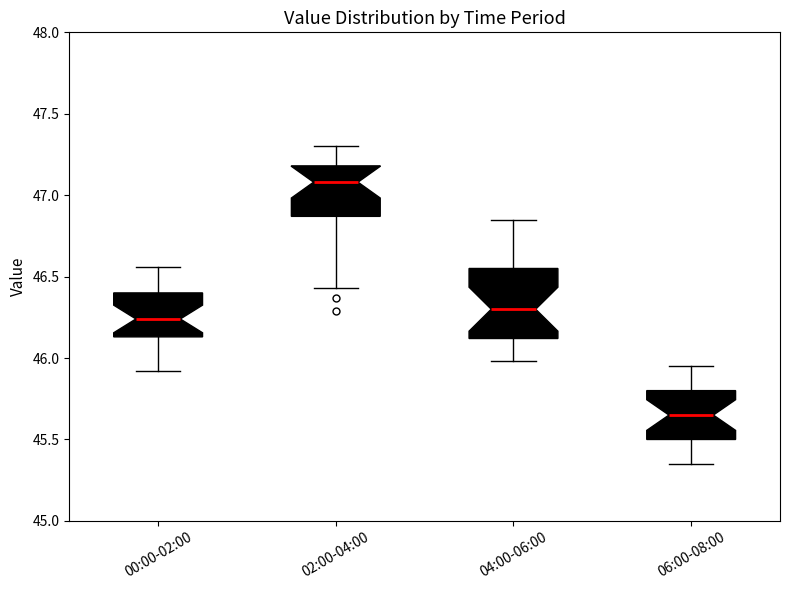

Where is the upper edge of the box for 00:00-02:00 on the y-axis? The values are not printed on the chart, so give them approximately, as read against the axis.

46.40